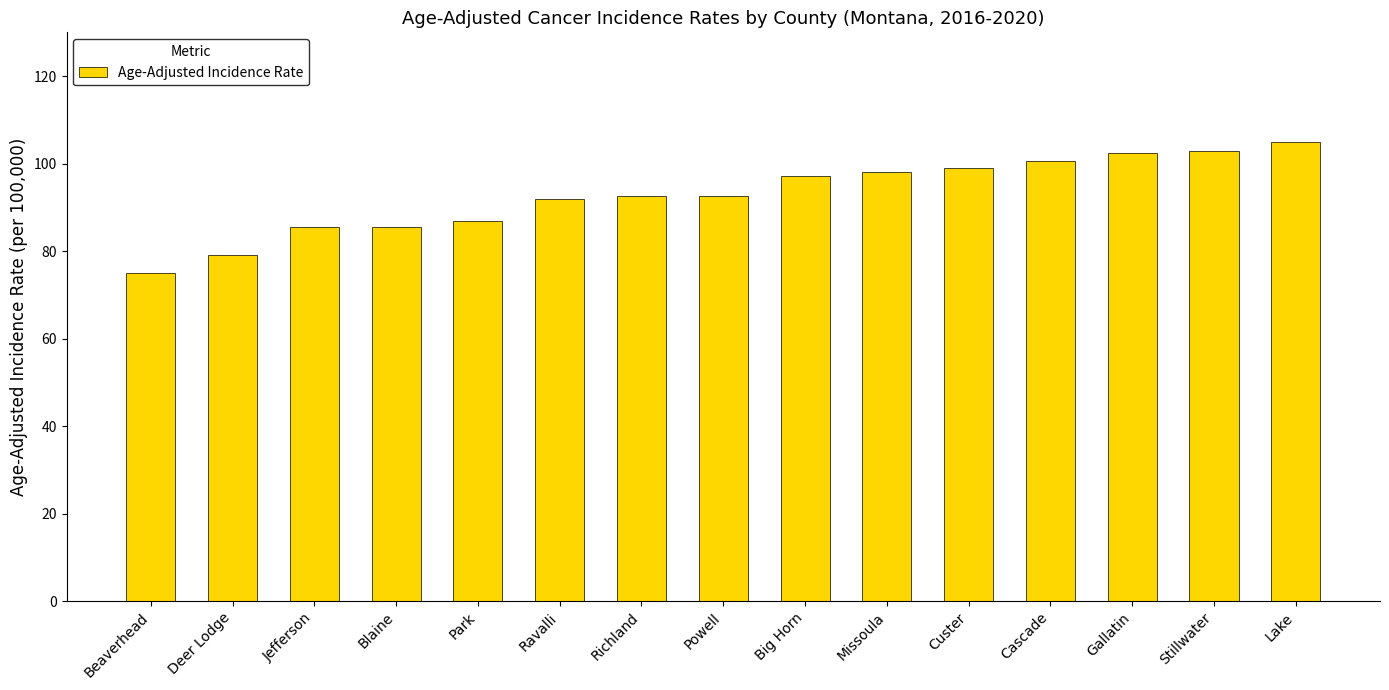

What position from the left is Lake?

15